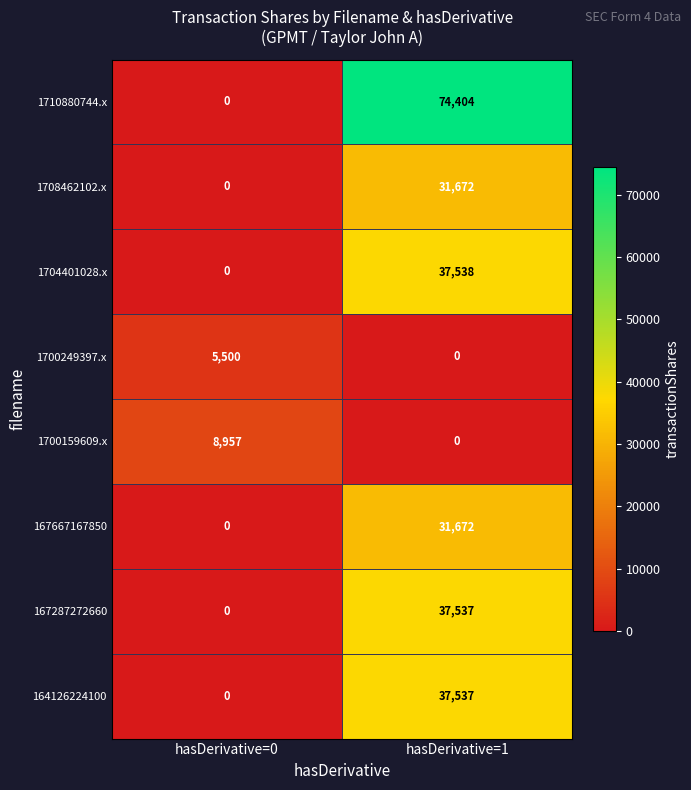

Rank the categories by 1708462102.x value from lowest to highest.

hasDerivative=0, hasDerivative=1